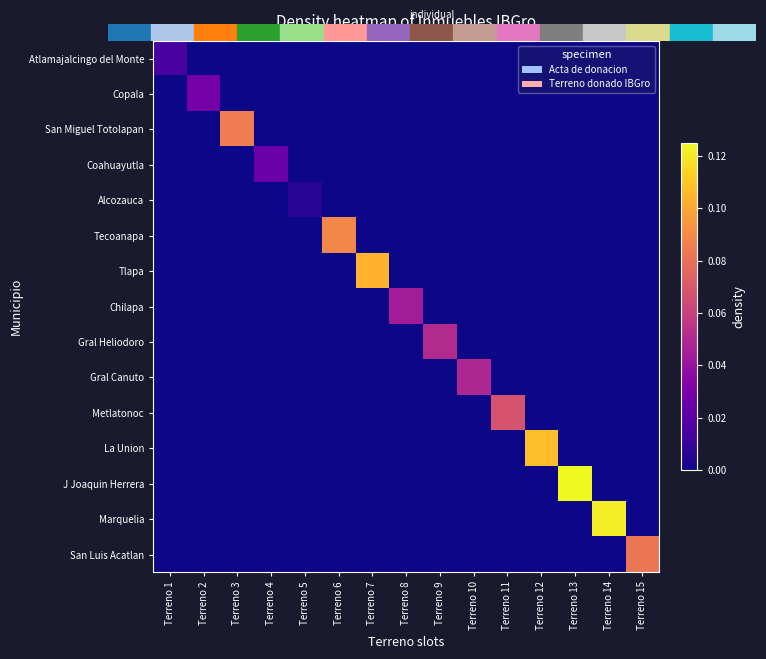

What is the maximum value shown in the chart?

0.1